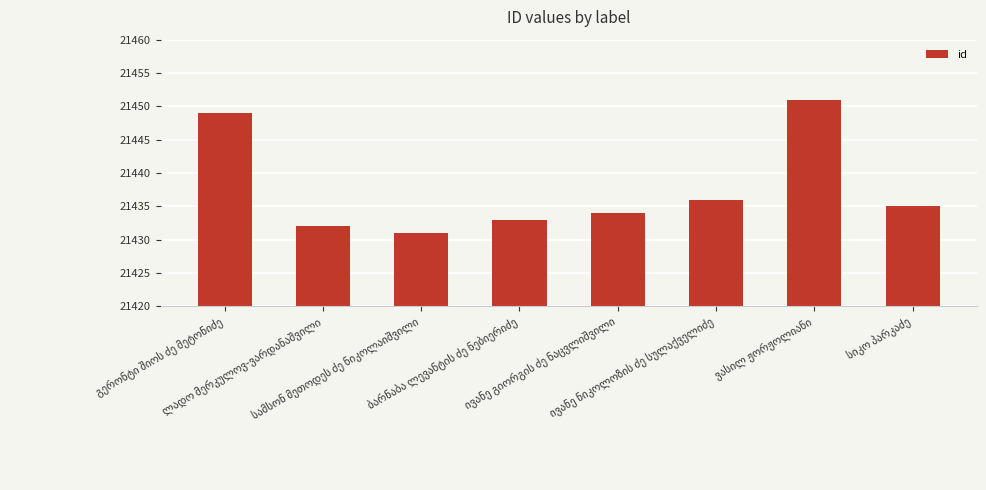

Are the bars horizontal?

No